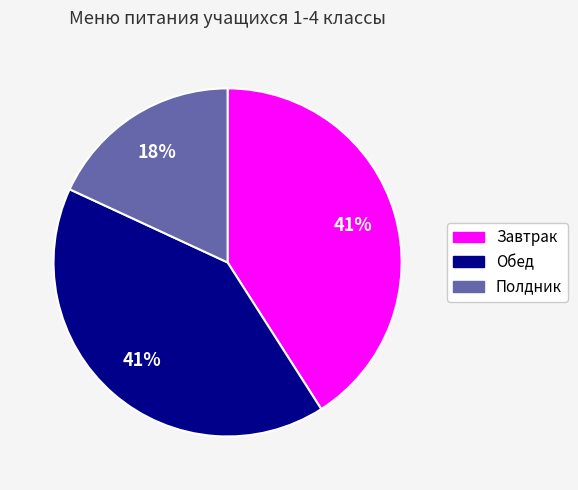

How many slices are in this pie chart?

3